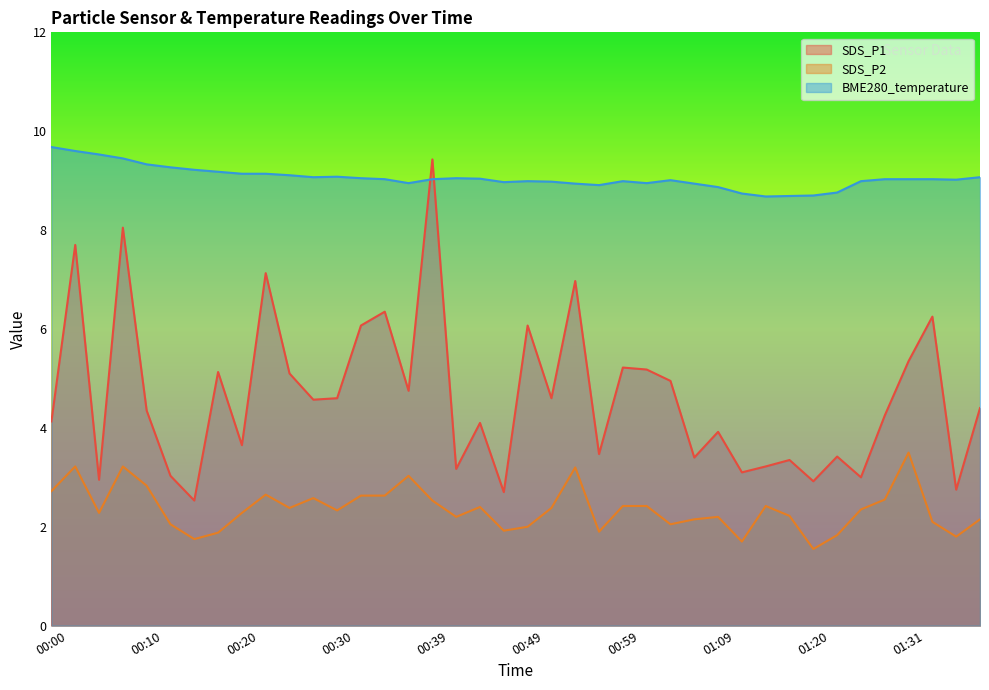

How many data points does each series have?

40